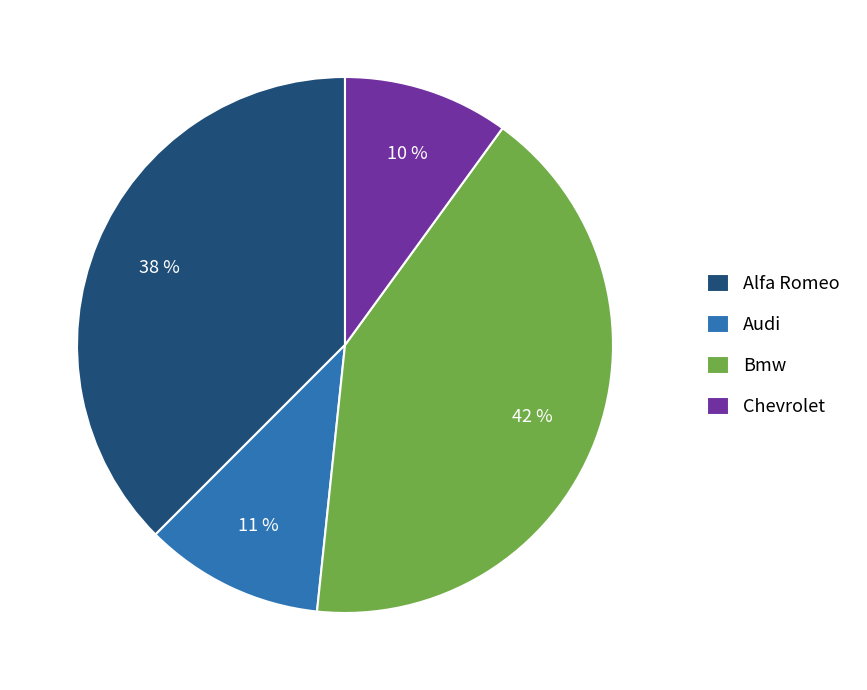

Is the sum of Alfa Romeo and Chevrolet greater than half?

No